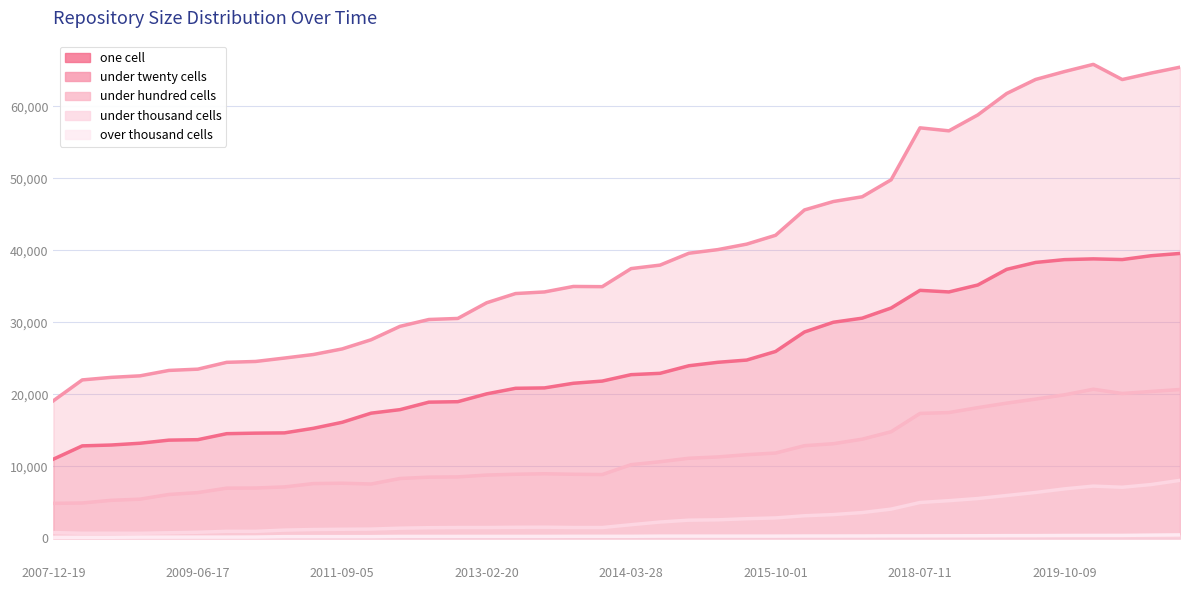

True or false: under_twenty_cells has a value of 34960 at 2013-12-20.

True